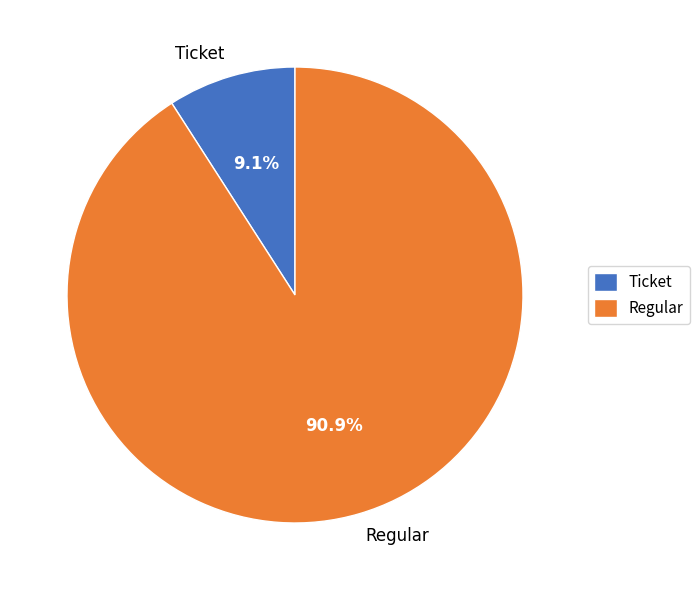

Count the number of slices in the pie.

2